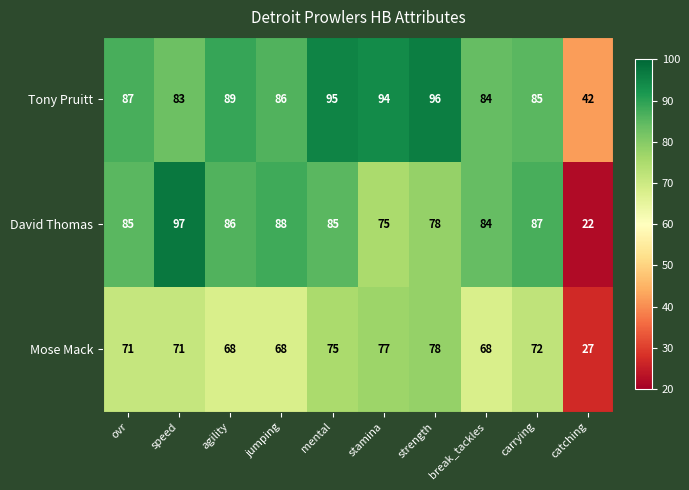

What is the greatest value displayed?

97